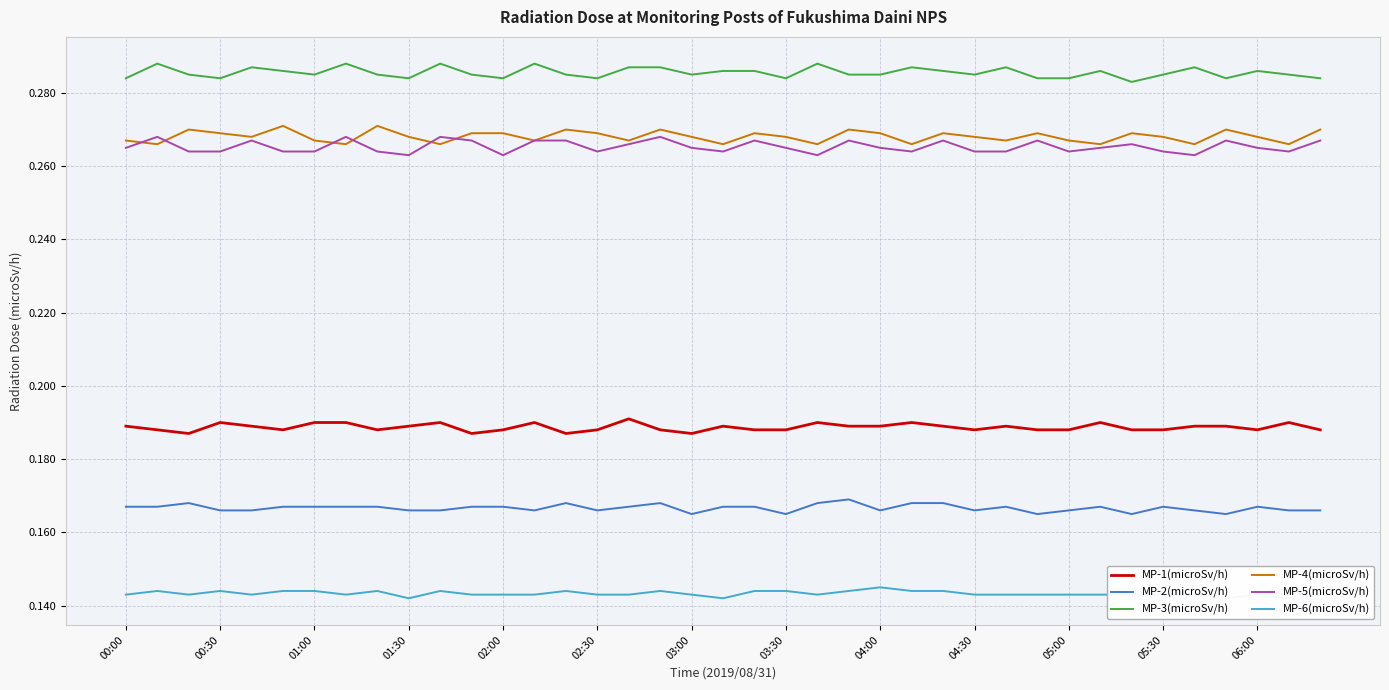

Reading left to right, what are all the values shown in this chart?

MP-1(microSv/h): 0.2	0.2	0.2	0.2	0.2	0.2	0.2	0.2	0.2	0.2	0.2	0.2	0.2	0.2	0.2	0.2	0.2	0.2	0.2	0.2	0.2	0.2	0.2	0.2	0.2	0.2	0.2	0.2	0.2	0.2	0.2	0.2	0.2	0.2	0.2	0.2	0.2	0.2	0.2
MP-2(microSv/h): 0.2	0.2	0.2	0.2	0.2	0.2	0.2	0.2	0.2	0.2	0.2	0.2	0.2	0.2	0.2	0.2	0.2	0.2	0.2	0.2	0.2	0.2	0.2	0.2	0.2	0.2	0.2	0.2	0.2	0.2	0.2	0.2	0.2	0.2	0.2	0.2	0.2	0.2	0.2
MP-3(microSv/h): 0.3	0.3	0.3	0.3	0.3	0.3	0.3	0.3	0.3	0.3	0.3	0.3	0.3	0.3	0.3	0.3	0.3	0.3	0.3	0.3	0.3	0.3	0.3	0.3	0.3	0.3	0.3	0.3	0.3	0.3	0.3	0.3	0.3	0.3	0.3	0.3	0.3	0.3	0.3
MP-4(microSv/h): 0.3	0.3	0.3	0.3	0.3	0.3	0.3	0.3	0.3	0.3	0.3	0.3	0.3	0.3	0.3	0.3	0.3	0.3	0.3	0.3	0.3	0.3	0.3	0.3	0.3	0.3	0.3	0.3	0.3	0.3	0.3	0.3	0.3	0.3	0.3	0.3	0.3	0.3	0.3
MP-5(microSv/h): 0.3	0.3	0.3	0.3	0.3	0.3	0.3	0.3	0.3	0.3	0.3	0.3	0.3	0.3	0.3	0.3	0.3	0.3	0.3	0.3	0.3	0.3	0.3	0.3	0.3	0.3	0.3	0.3	0.3	0.3	0.3	0.3	0.3	0.3	0.3	0.3	0.3	0.3	0.3
MP-6(microSv/h): 0.1	0.1	0.1	0.1	0.1	0.1	0.1	0.1	0.1	0.1	0.1	0.1	0.1	0.1	0.1	0.1	0.1	0.1	0.1	0.1	0.1	0.1	0.1	0.1	0.1	0.1	0.1	0.1	0.1	0.1	0.1	0.1	0.1	0.1	0.1	0.1	0.1	0.1	0.1